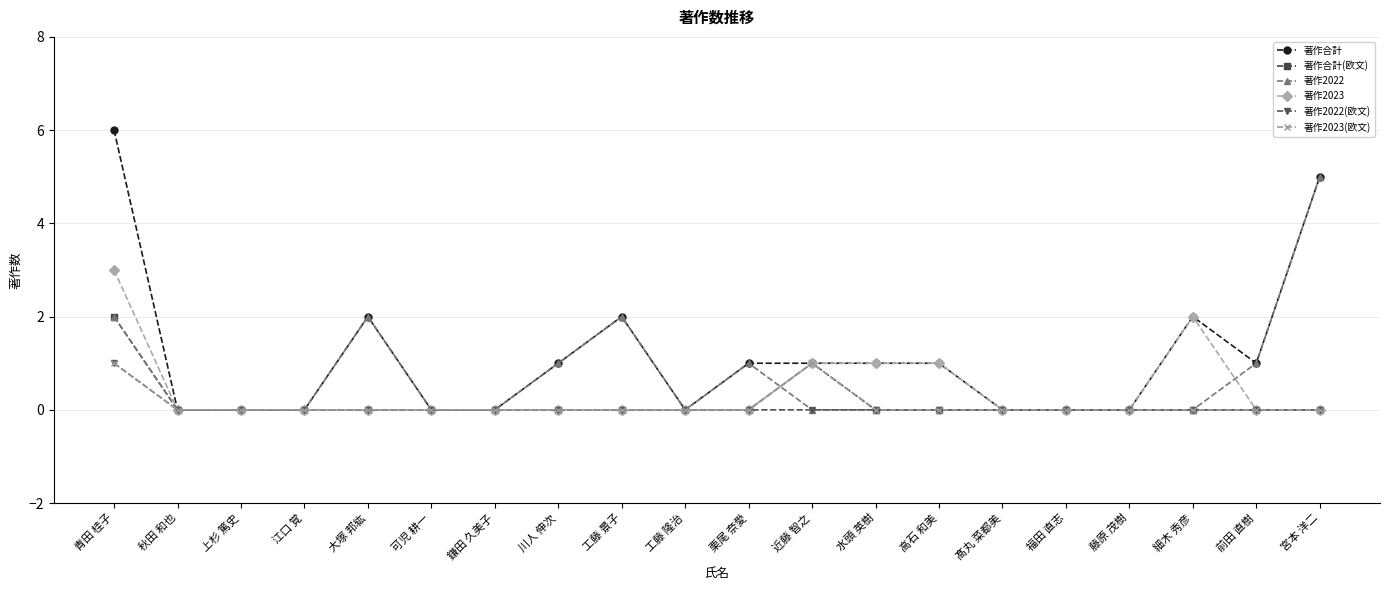

At which category is the sum across all series the highest?

青田 桂子